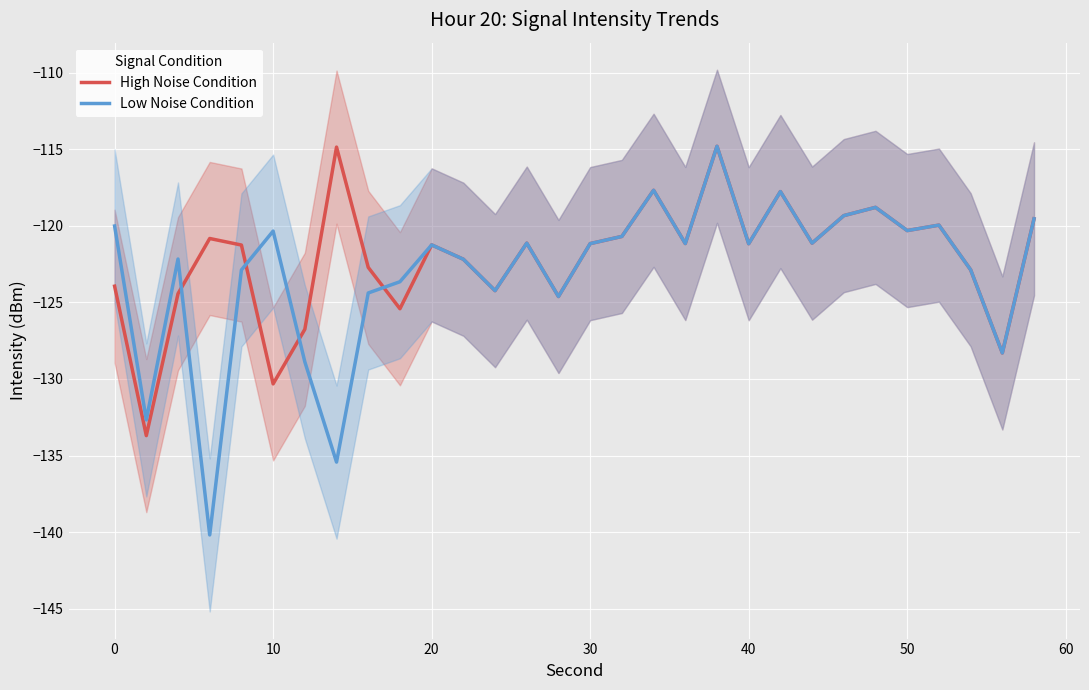

True or false: High Noise Condition and Low Noise Condition intersect in this chart.

True